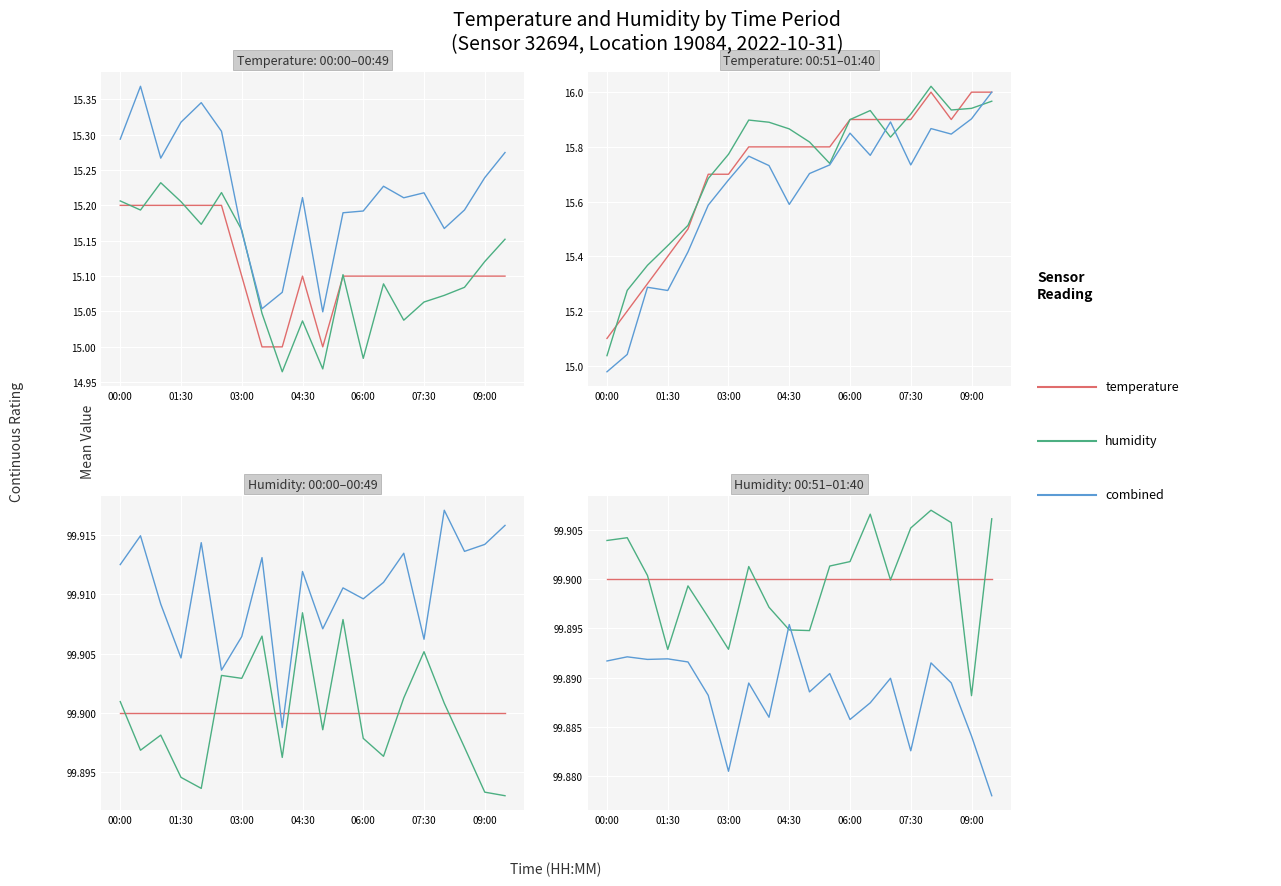

True or false: temperature has more than 0 interior local peaks.

False